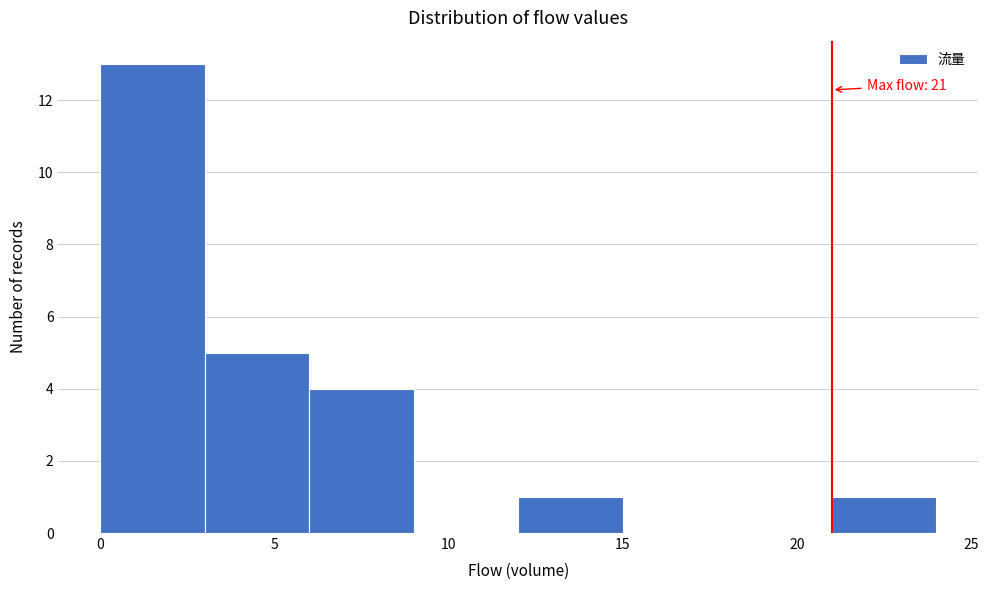

Over which range of the x-axis is the bar tallest?

0 to 3